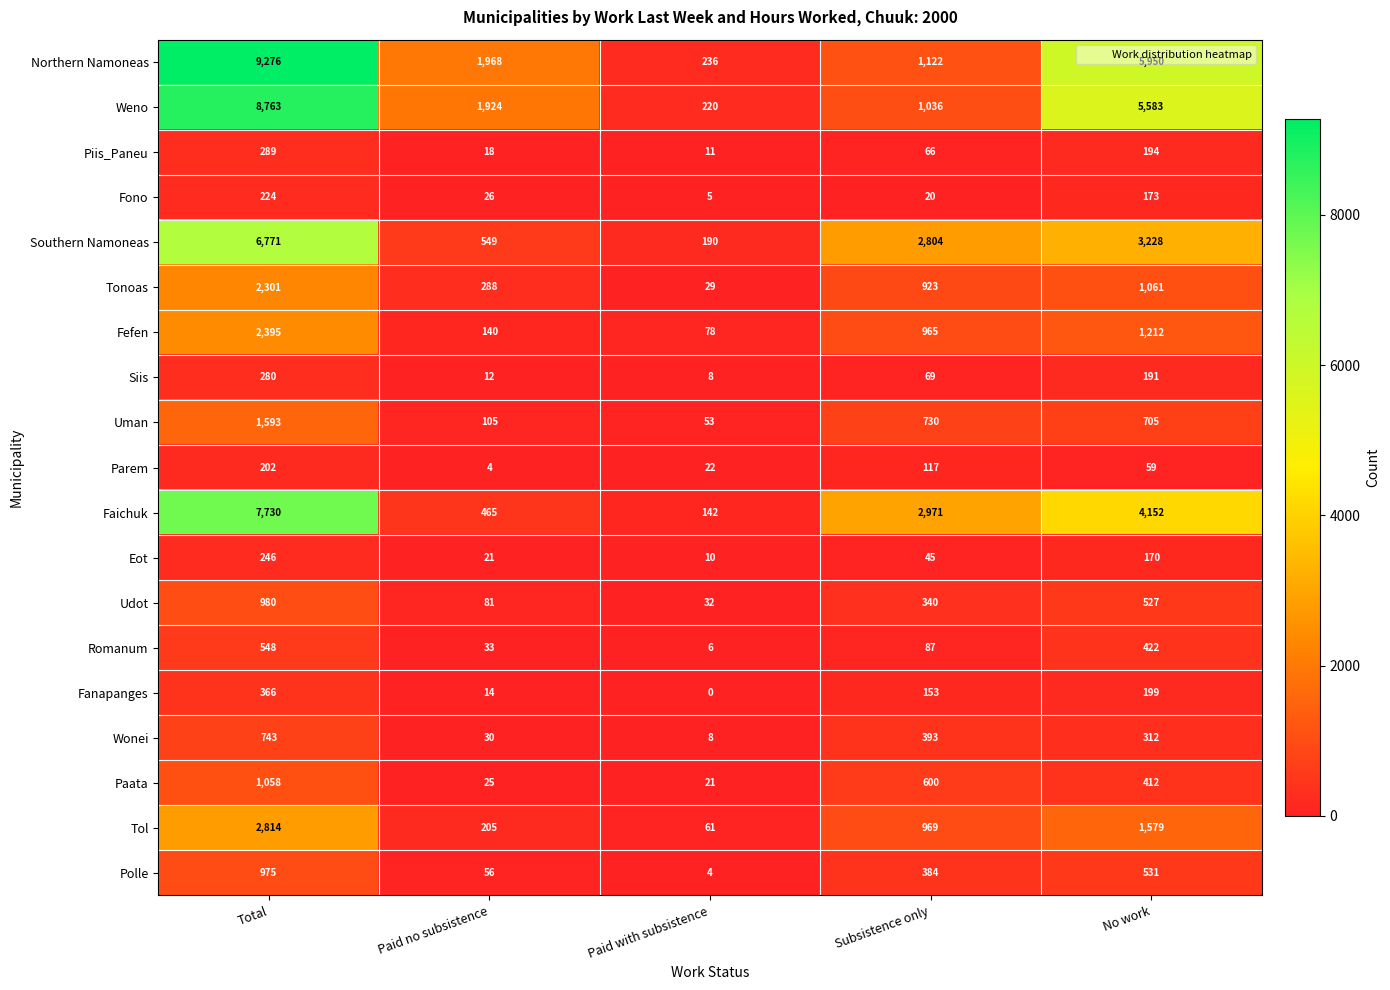

How many series are shown in this chart?

19